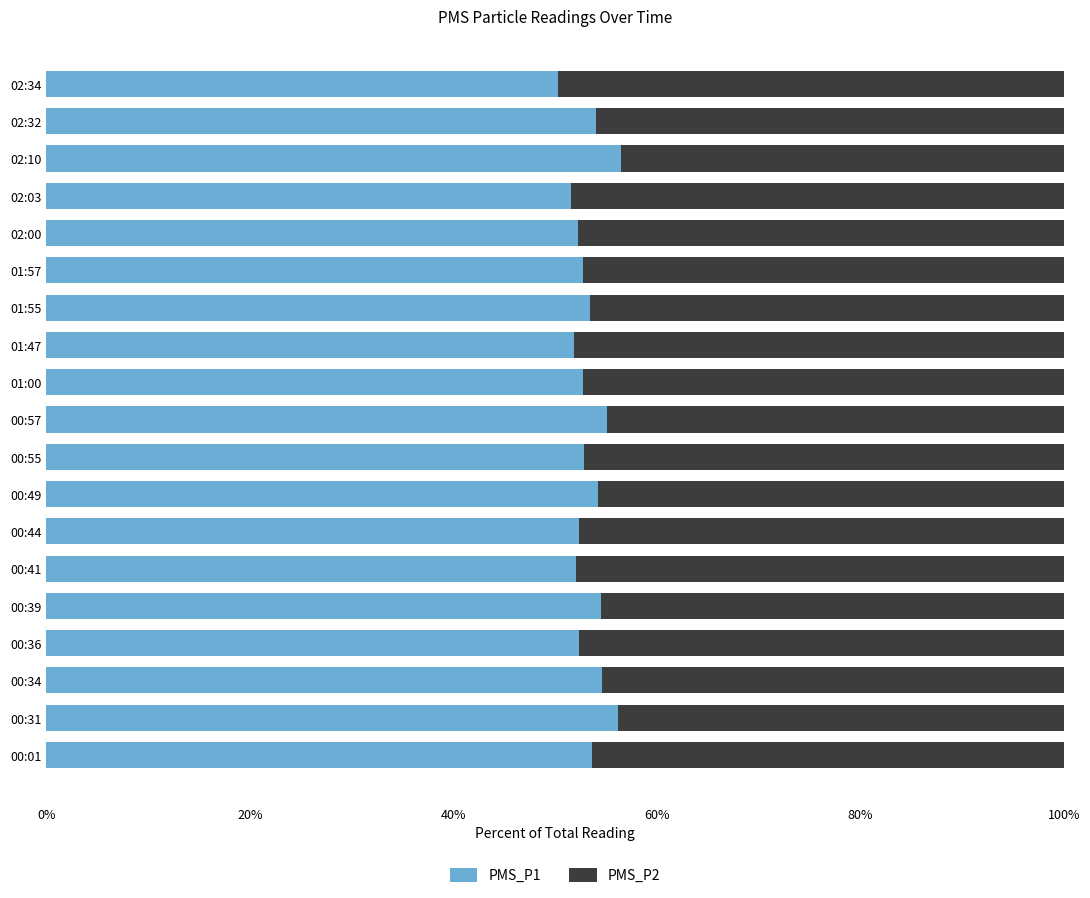

What is the total value across all series at 00:49?

100.0